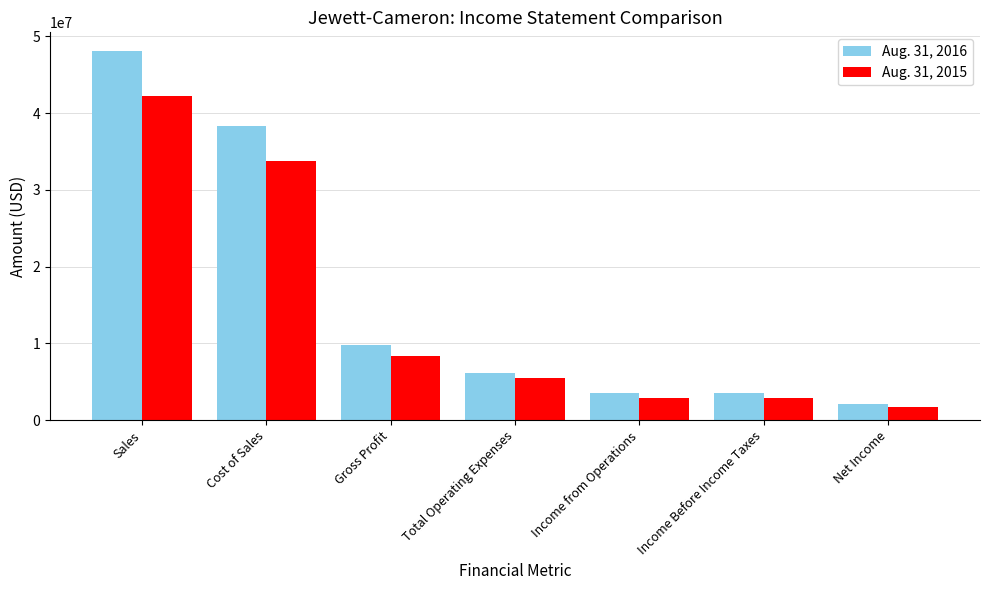

Between Cost of Sales and Total Operating Expenses, which series saw the biggest shift?

Aug. 31, 2016